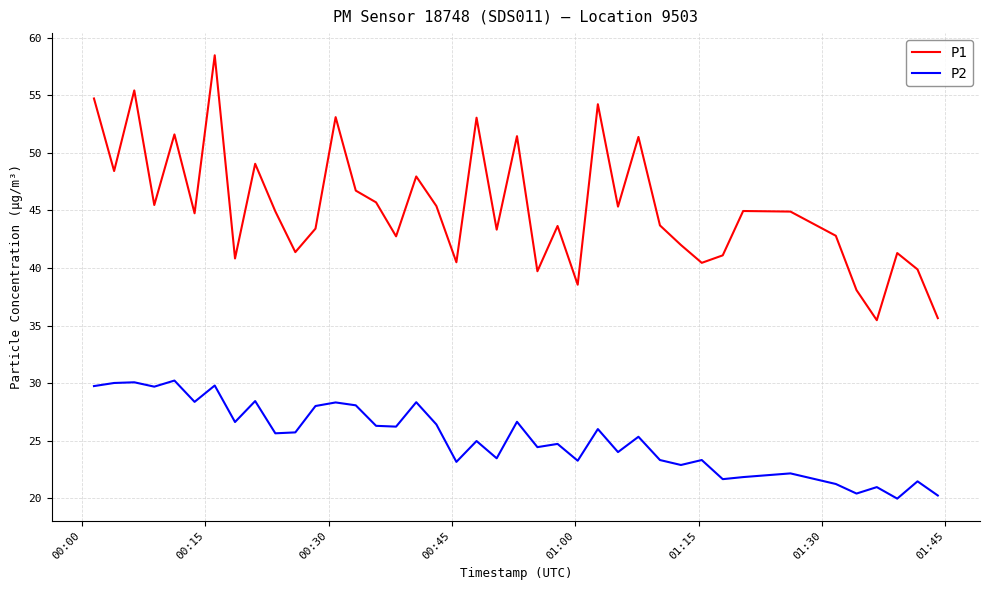

What is the maximum value for P1?

58.5